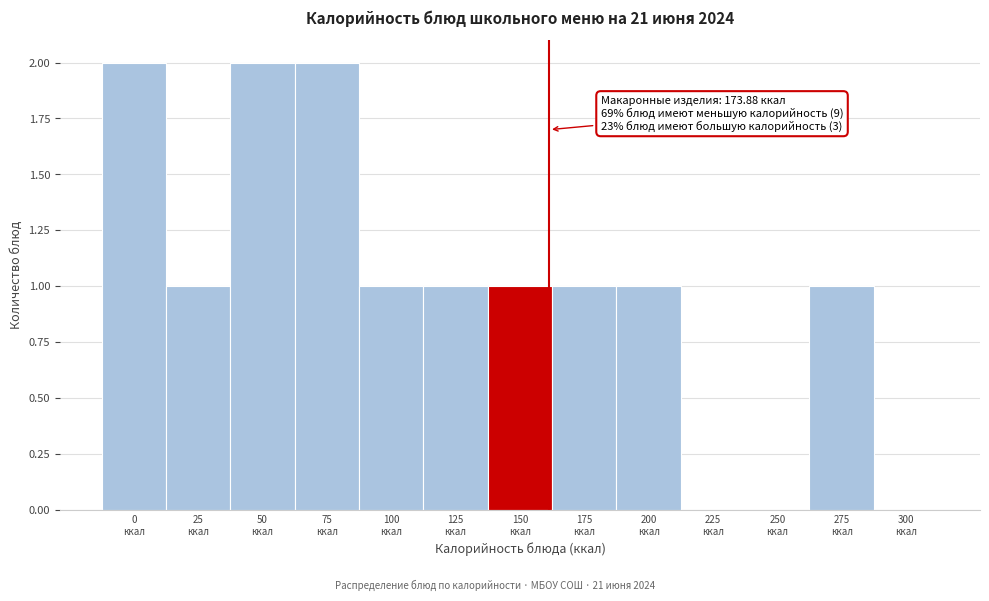

How many categories are shown in the chart?

13